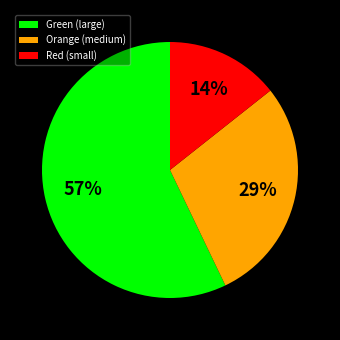

Is the sum of Green (large) and Red (small) greater than half?

Yes